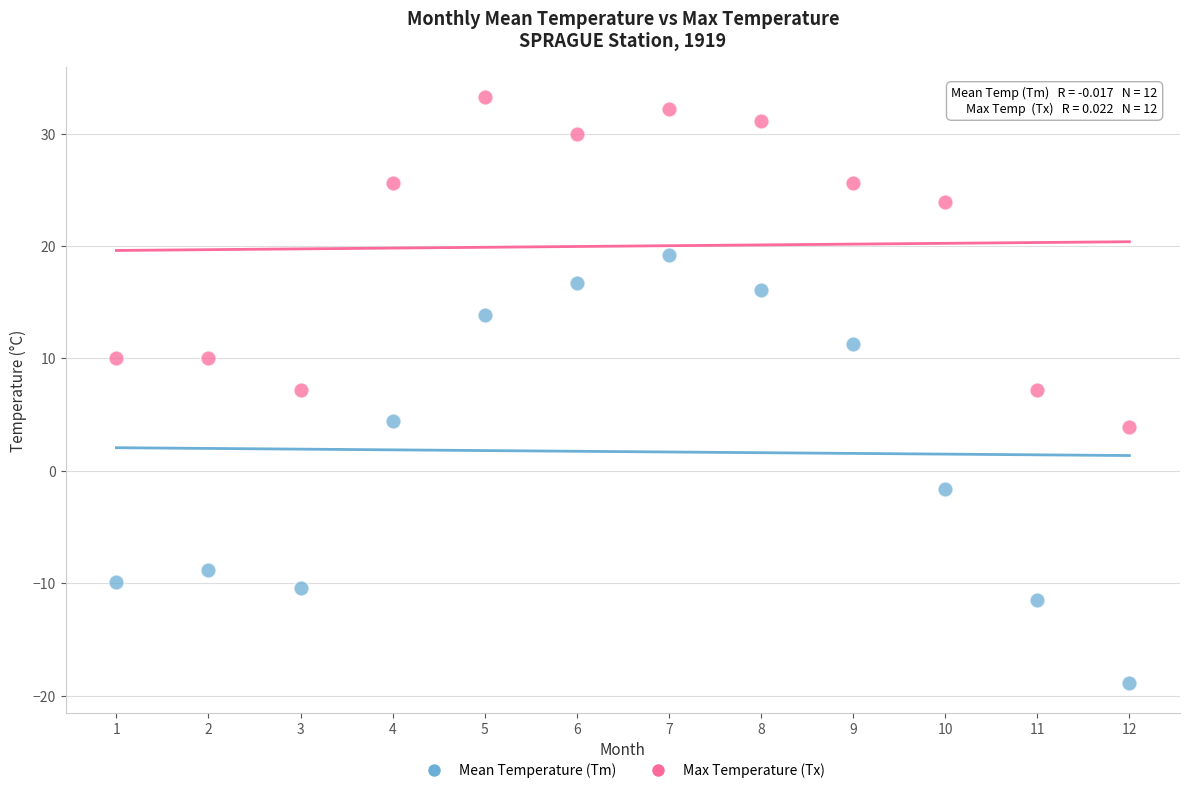

Across all data points, what is the range of X values (max minus min)?

11.0